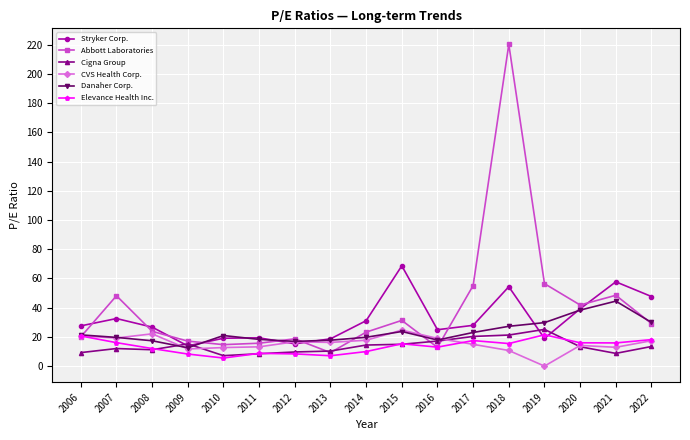

At which label does Danaher Corp. first exceed 20?

2006